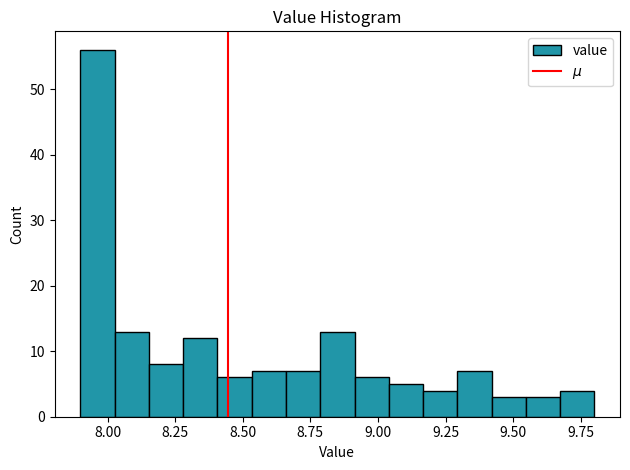

Read against the x-axis, roughly where is the centre of the tallest bar?

7.95